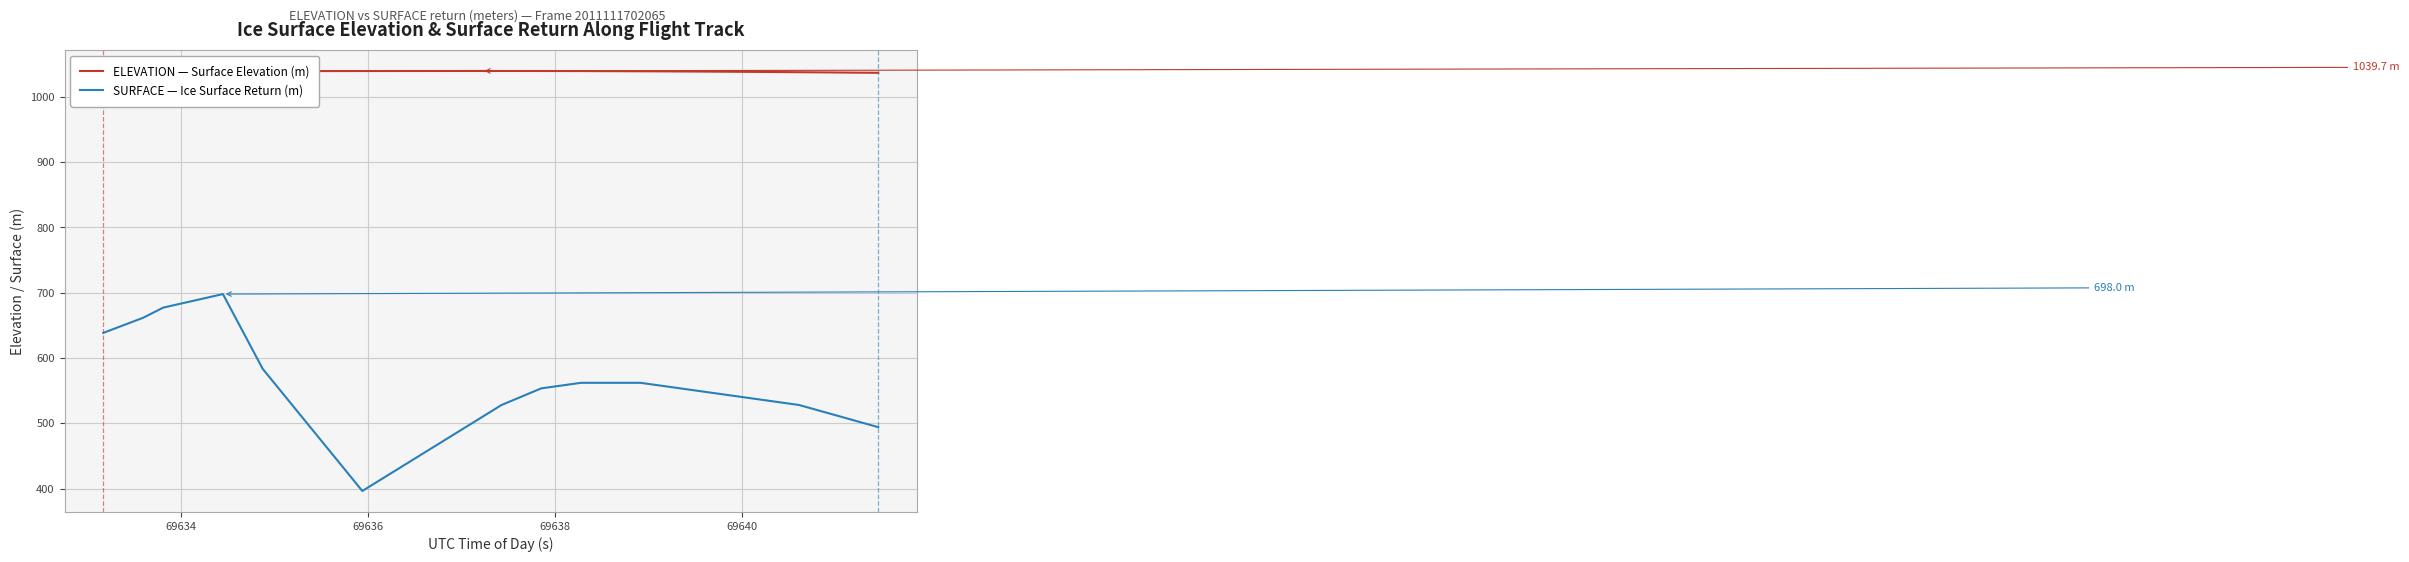

Which series has the largest total across all categories?

ELEVATION — Surface Elevation (m)